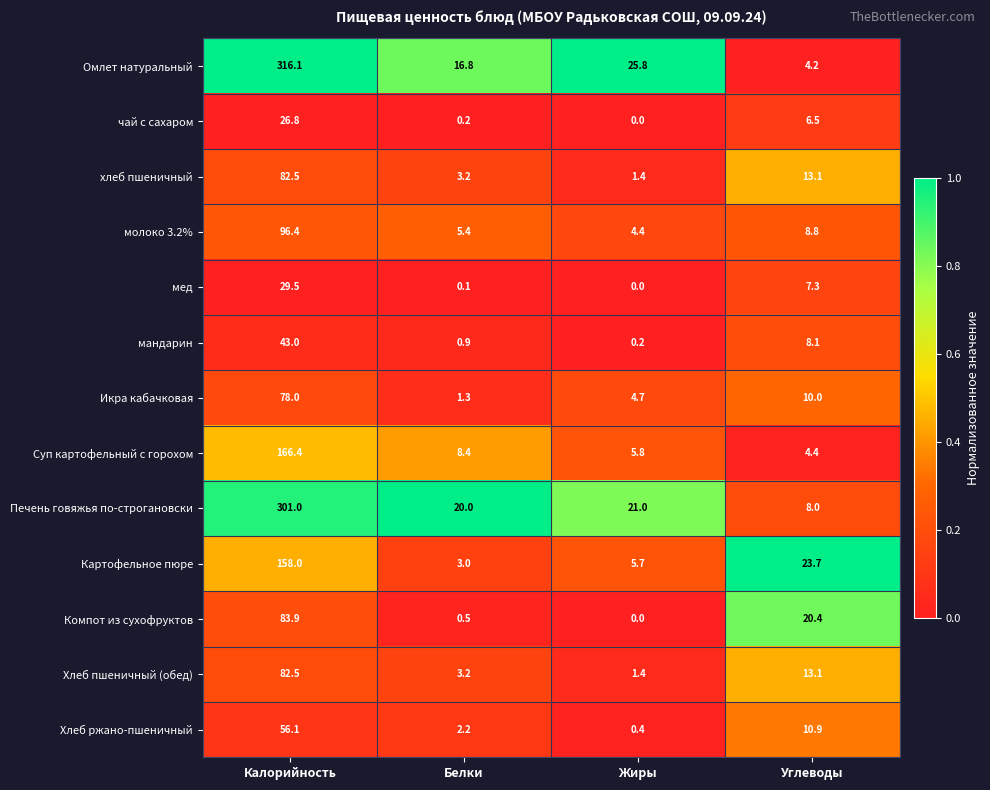

Is it true that мандарин equals 8.1 at Углеводы?

True